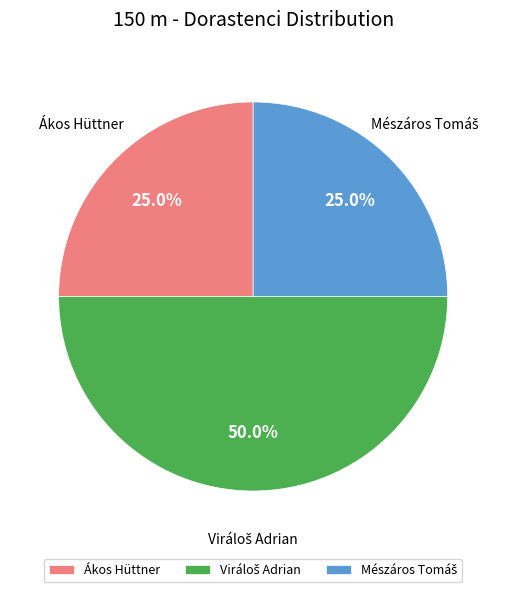

Does any single category account for the majority?

No